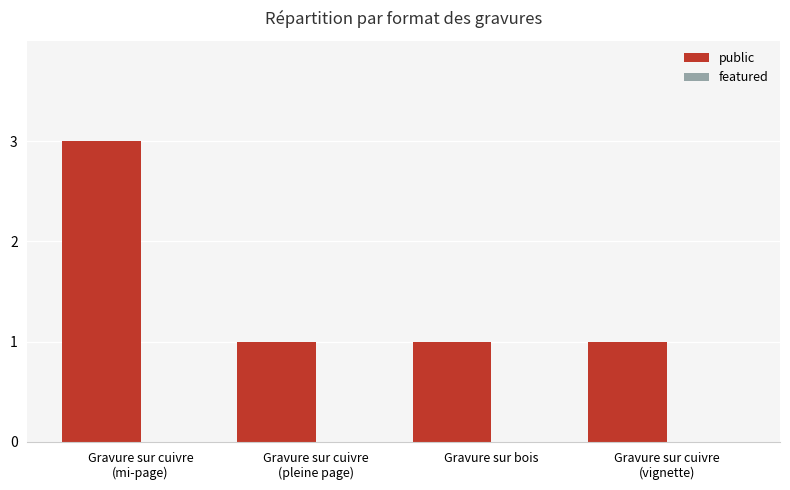

What is the greatest value displayed?

3